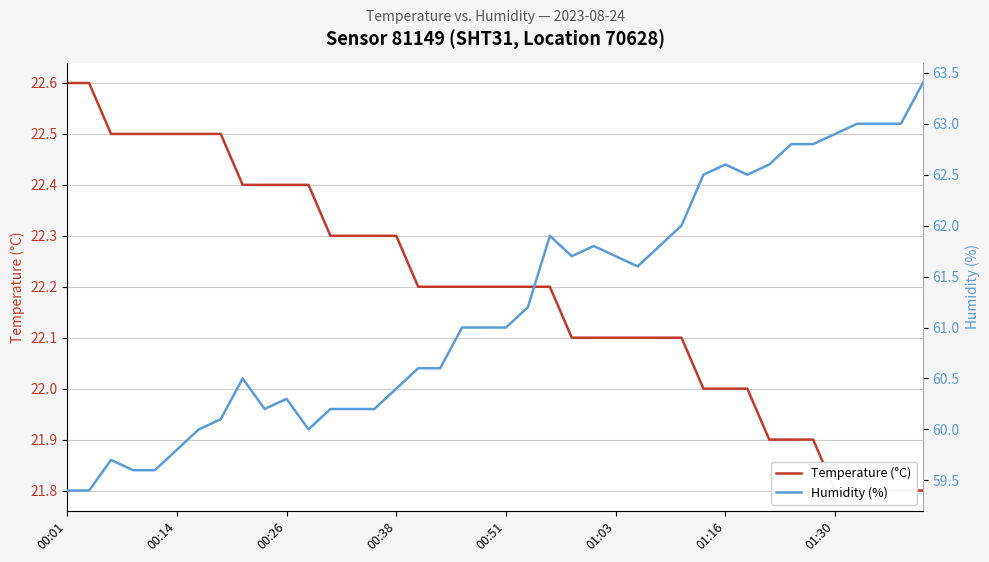

Reading right to left, extract all data points from this chart.

Temperature (°C): 21.8	21.8	21.8	21.8	21.8	21.9	21.9	21.9	22.0	22.0	22.0	22.1	22.1	22.1	22.1	22.1	22.1	22.2	22.2	22.2	22.2	22.2	22.2	22.2	22.3	22.3	22.3	22.3	22.4	22.4	22.4	22.4	22.5	22.5	22.5	22.5	22.5	22.5	22.6	22.6
Humidity (%): 63.4	63.0	63.0	63.0	62.9	62.8	62.8	62.6	62.5	62.6	62.5	62.0	61.8	61.6	61.7	61.8	61.7	61.9	61.2	61.0	61.0	61.0	60.6	60.6	60.4	60.2	60.2	60.2	60.0	60.3	60.2	60.5	60.1	60.0	59.8	59.6	59.6	59.7	59.4	59.4